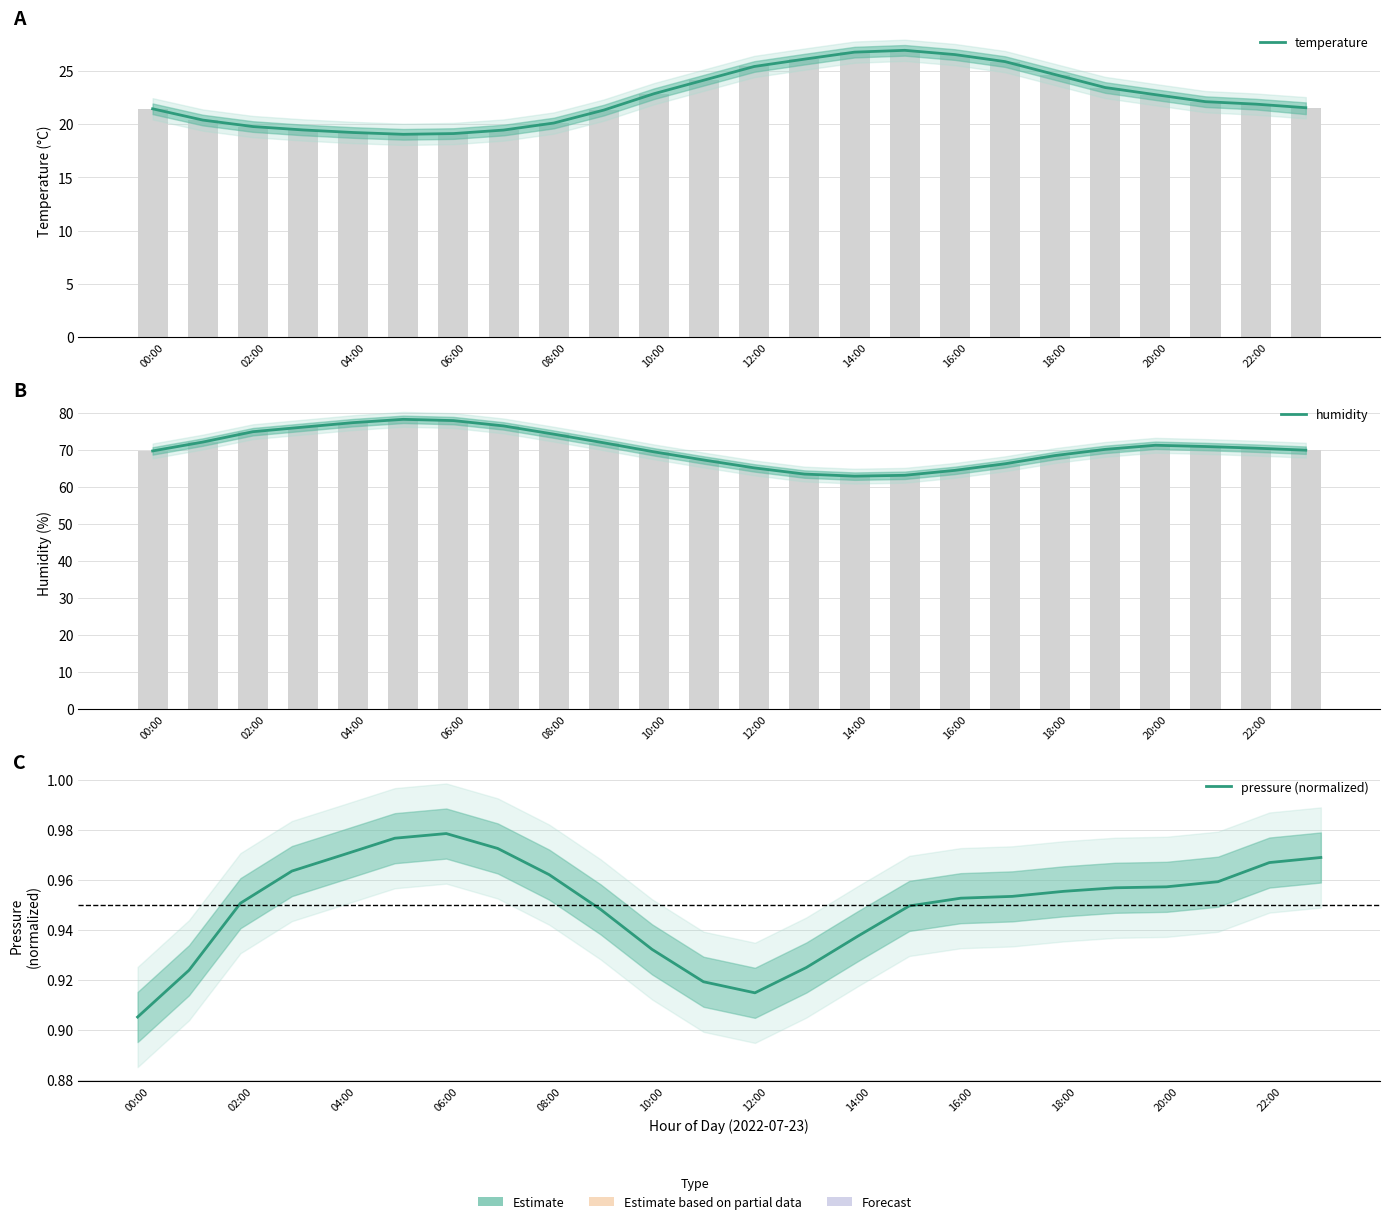

What is the difference between the maximum and minimum values in the temperature series?

7.9